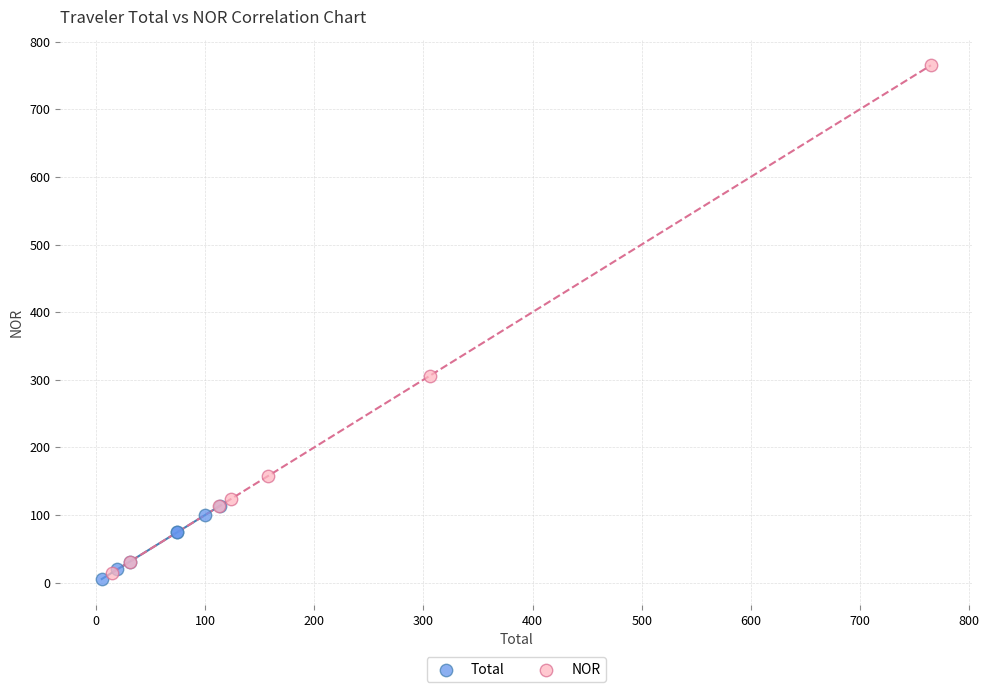

Which series reaches the maximum Y coordinate?

NOR